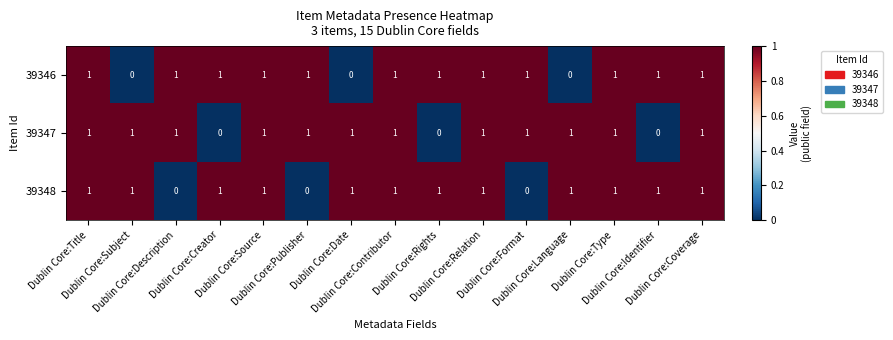

How many 39346 values are between 1 and 2?

12